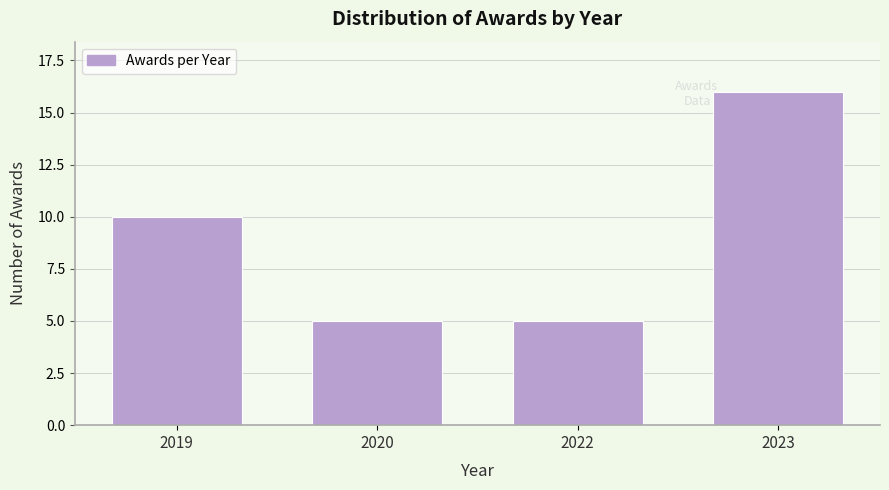

Reading right to left, list all the values displayed in this chart.

2023=16	2022=5	2020=5	2019=10